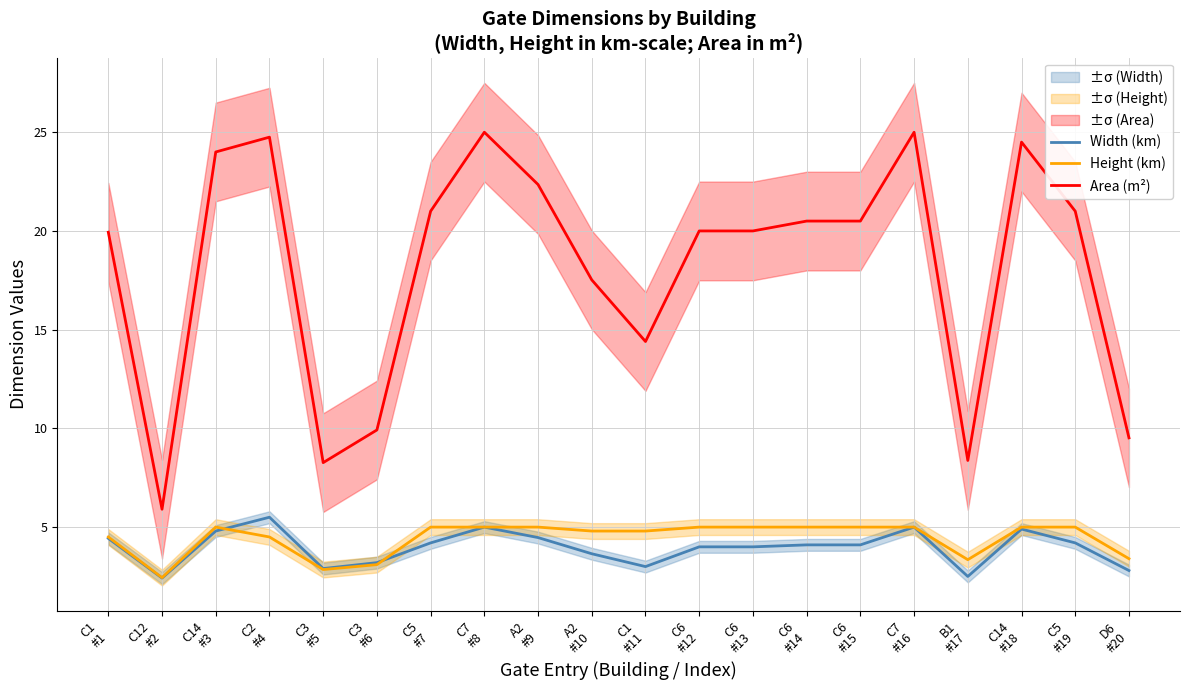

True or false: Height (km) has more than 0 points higher than both neighbors.

True